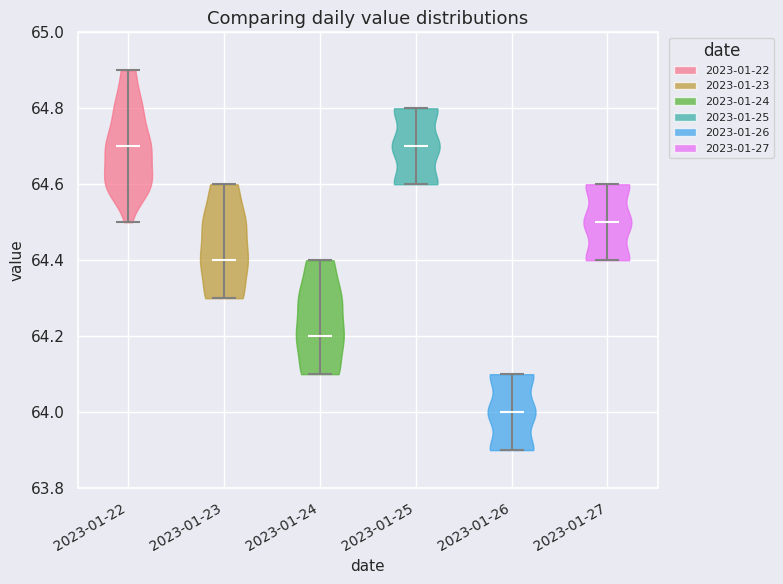

Reading left to right, read every violin against the y-axis: where its median line is, and the lowest and highest points it reaches. The values are not printed on the chart, so give them approximately, as read against the axis.

2023-01-22: median line 64.7, lowest point 64.5, highest point 64.9
2023-01-23: median line 64.4, lowest point 64.3, highest point 64.6
2023-01-24: median line 64.2, lowest point 64.1, highest point 64.4
2023-01-25: median line 64.7, lowest point 64.6, highest point 64.8
2023-01-26: median line 64.0, lowest point 63.9, highest point 64.1
2023-01-27: median line 64.5, lowest point 64.4, highest point 64.6